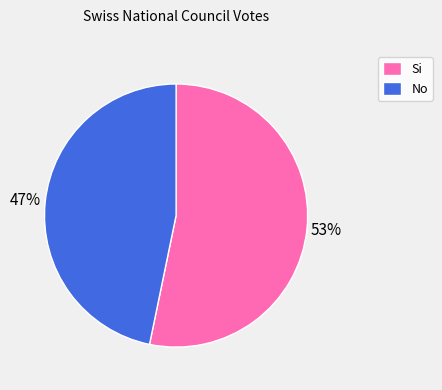

What is the majority slice?

Si